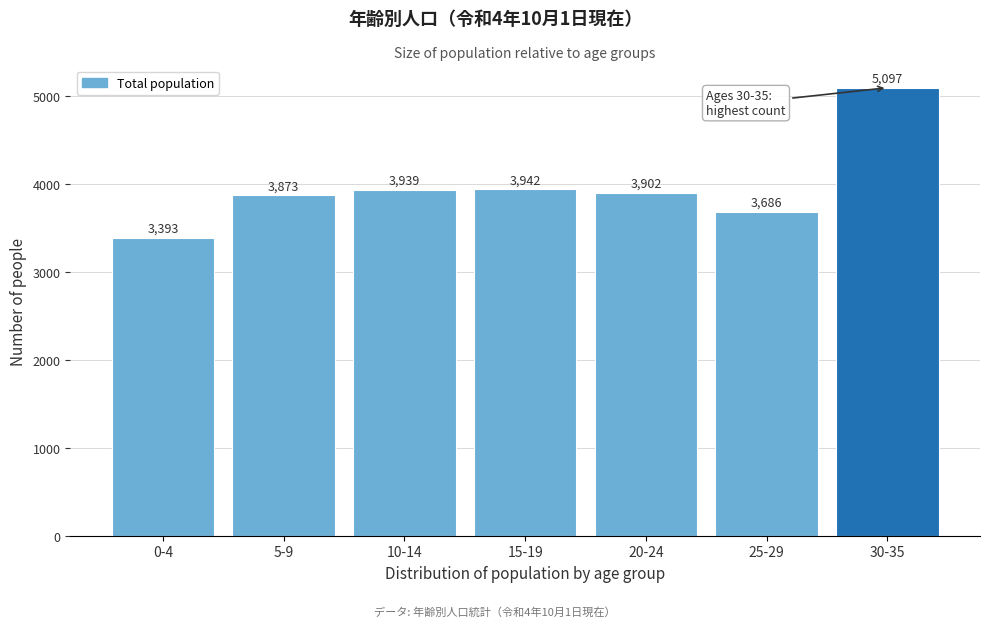

Reading left to right, extract all data points from this chart.

3393	3873	3939	3942	3902	3686	5097